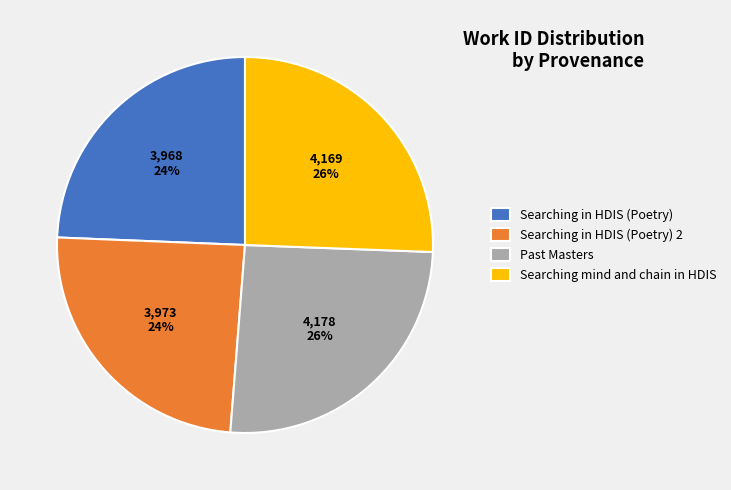

Does Searching mind and chain in HDIS account for over 50% of the chart?

No